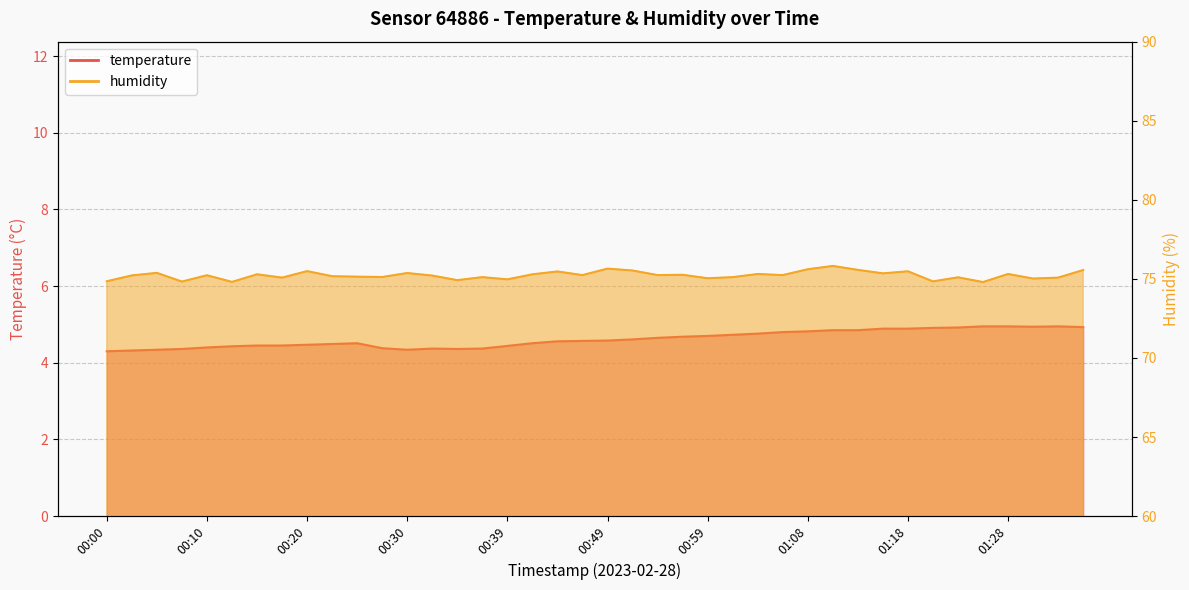

True or false: humidity and temperature intersect in this chart.

False